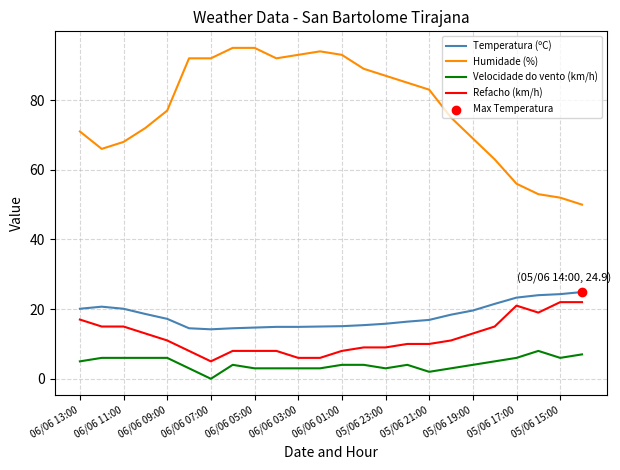

Which series has the largest total across all categories?

Humidade (%)